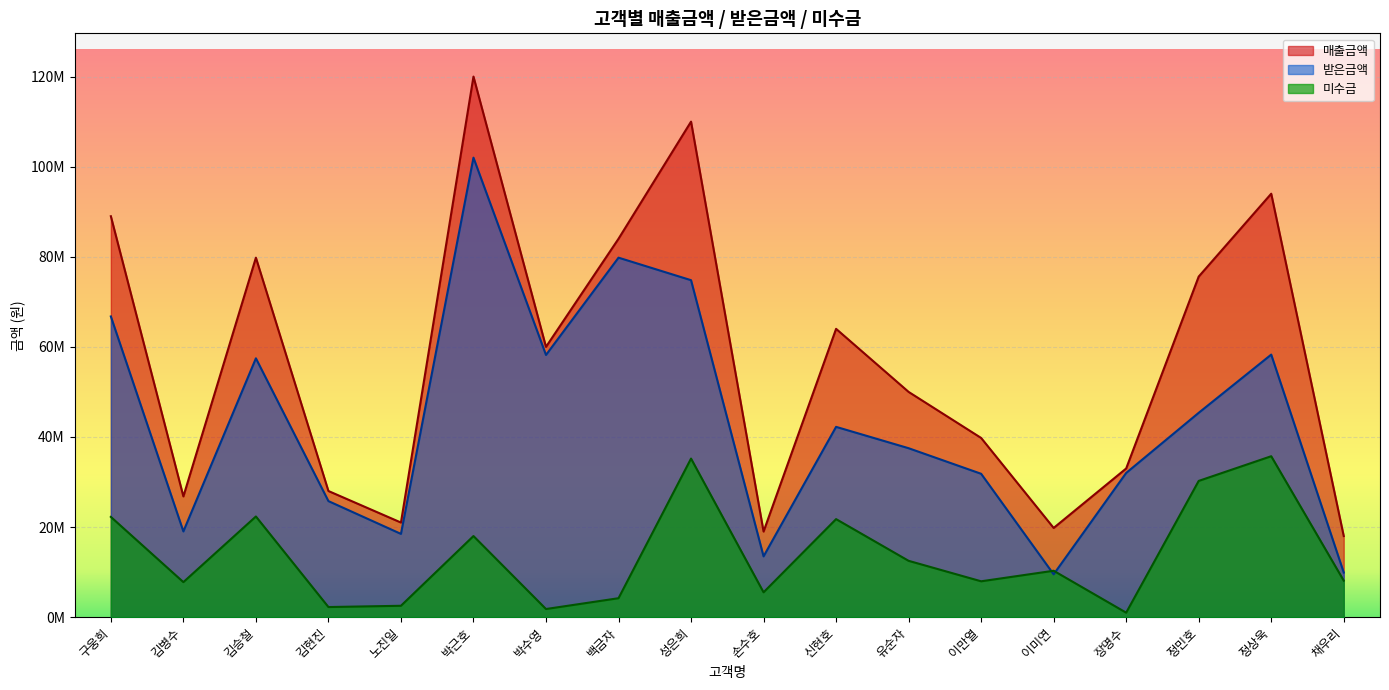

What position from the right is 유순자?

7